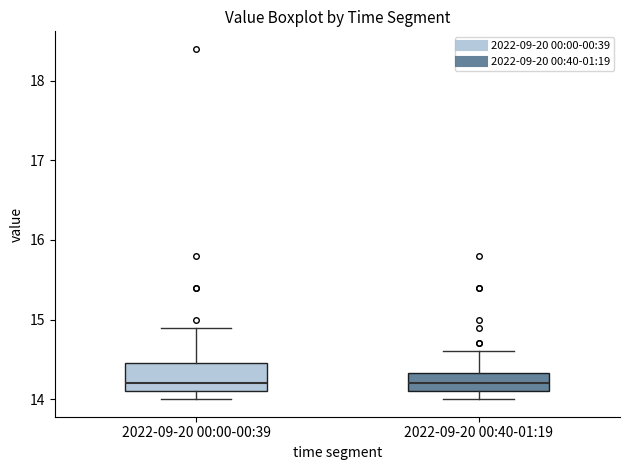

Which box is the tallest, from its lower edge to its upper edge?

2022-09-20 00:00-00:39